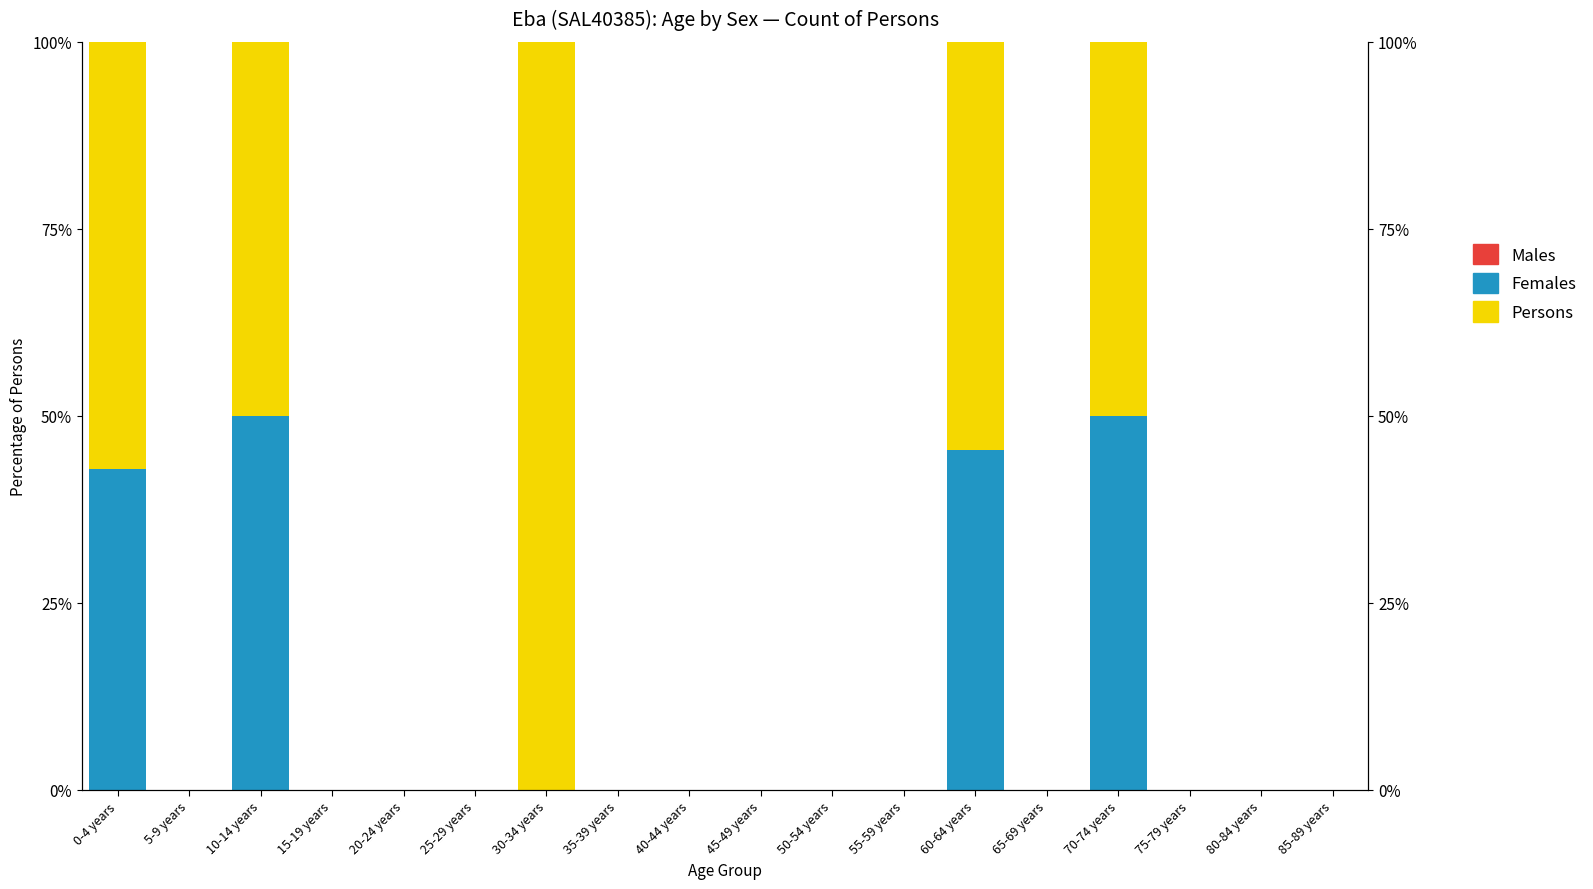

Rank the series by their average value, from lowest to highest.

Males, Females, Persons